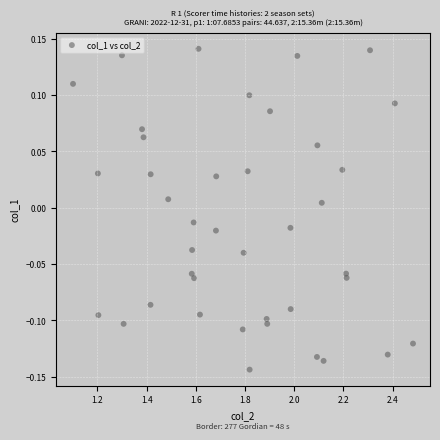

What is the range of X values (max minus min)?

1.4